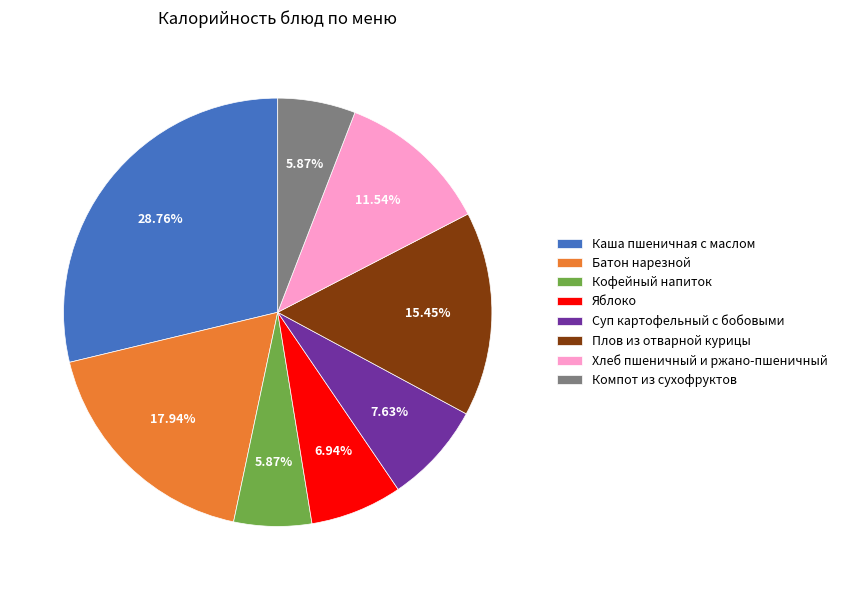

Which has a higher value, Яблоко or Каша пшеничная с маслом?

Каша пшеничная с маслом